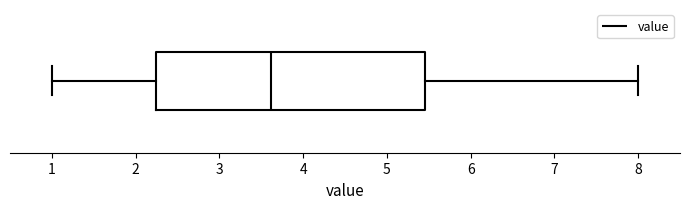

Transcribe this box plot: give where the median line is, the range the box spans, and where the two whiskers end, as read against the x-axis. The values are not printed on the chart, so give them approximately, as read against the axis.

median 3.6, box 2.2 to 5.5, whiskers 1.0 to 8.0